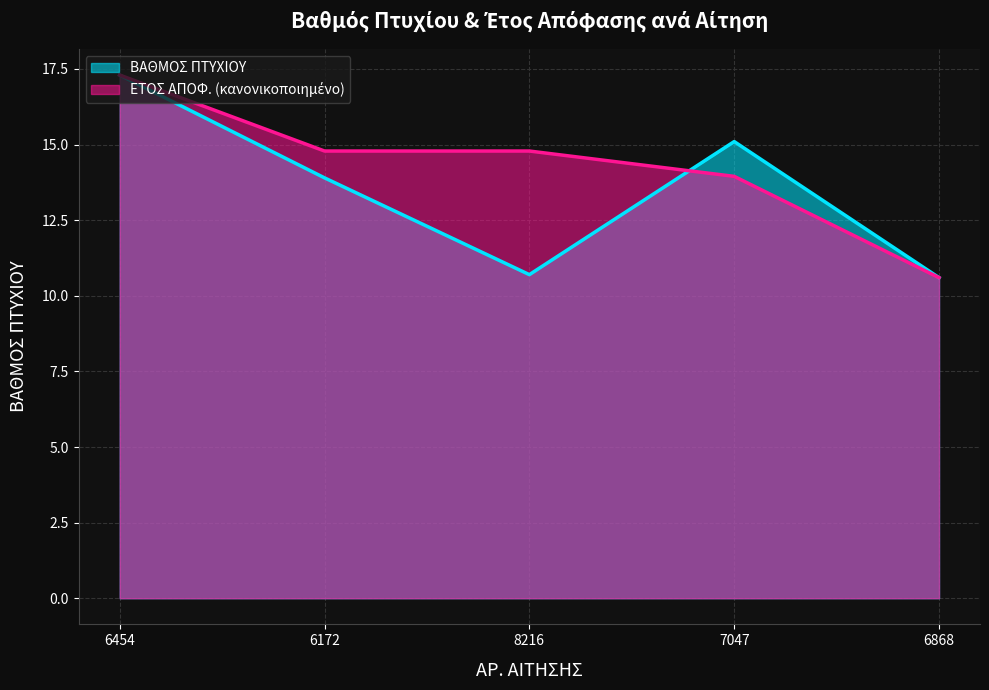

Which series has the largest total across all categories?

ΕΤΟΣ ΑΠΟΦ.